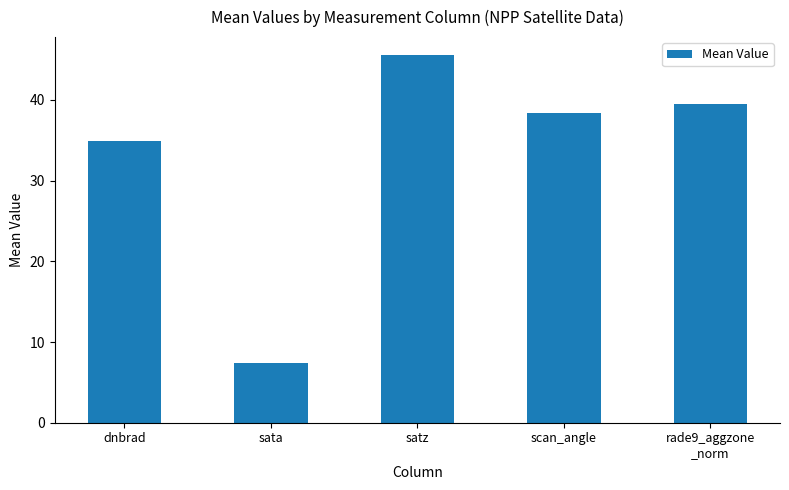

What is the ratio of the value at sata to the value at satz?

0.2